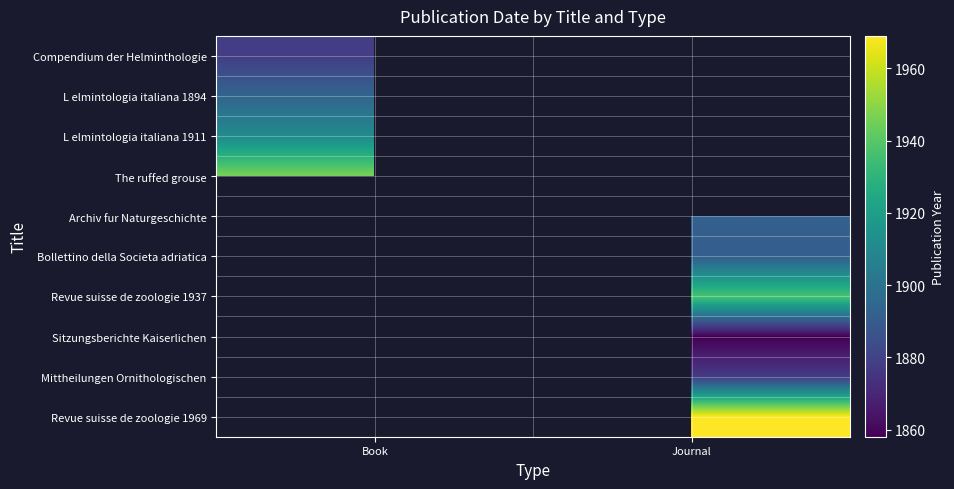

Is the value of Archiv fur Naturgeschichte at Journal greater than the value of Sitzungsberichte Kaiserlichen at Journal?

Yes